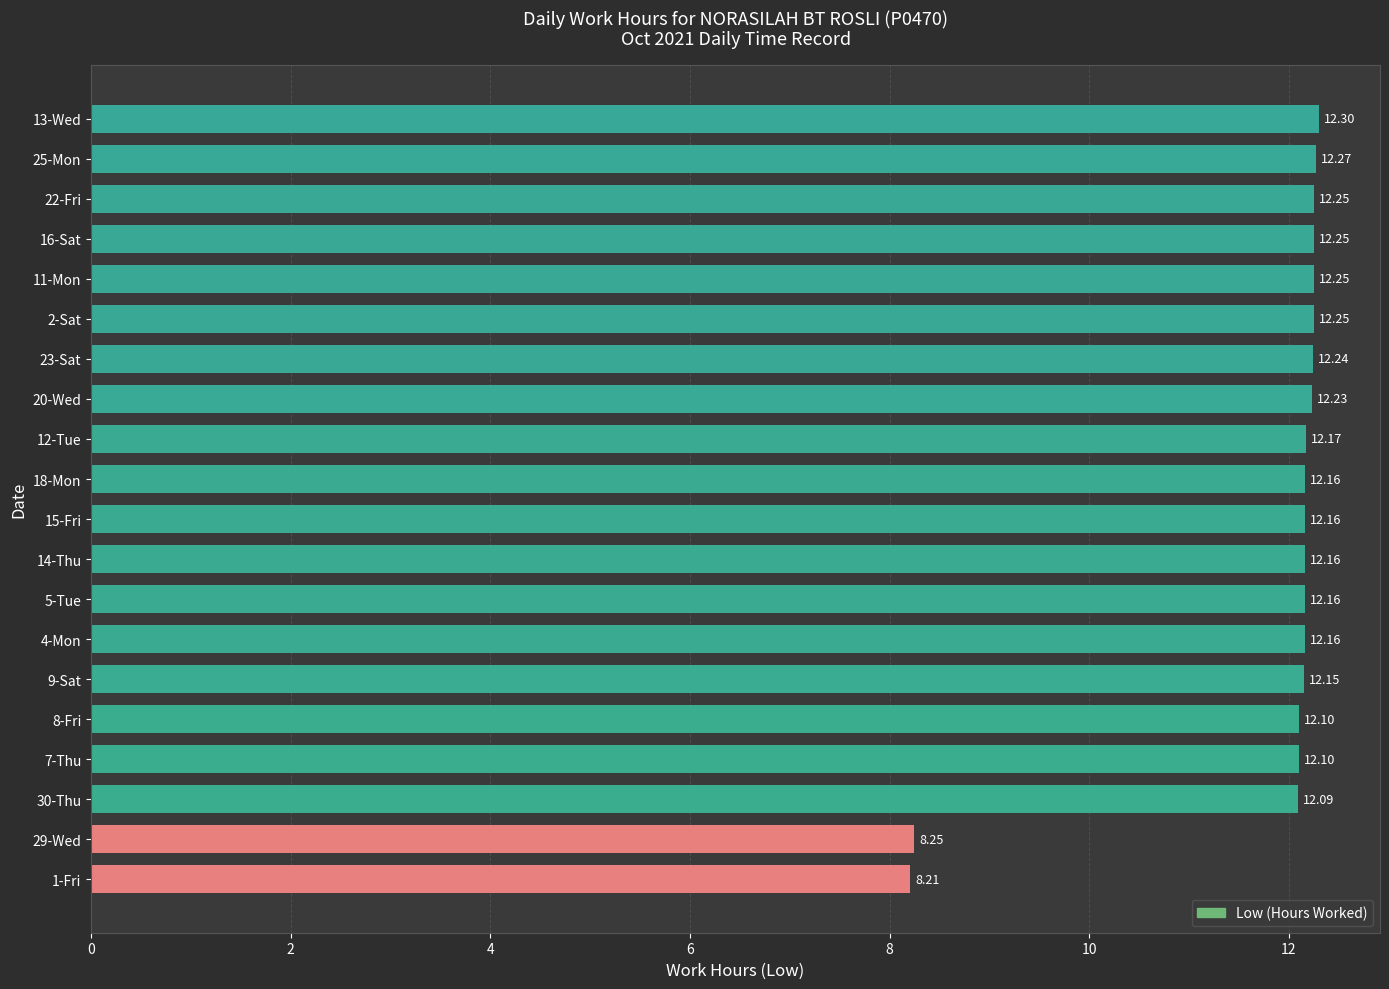

What is the maximum value shown in the chart?

12.3